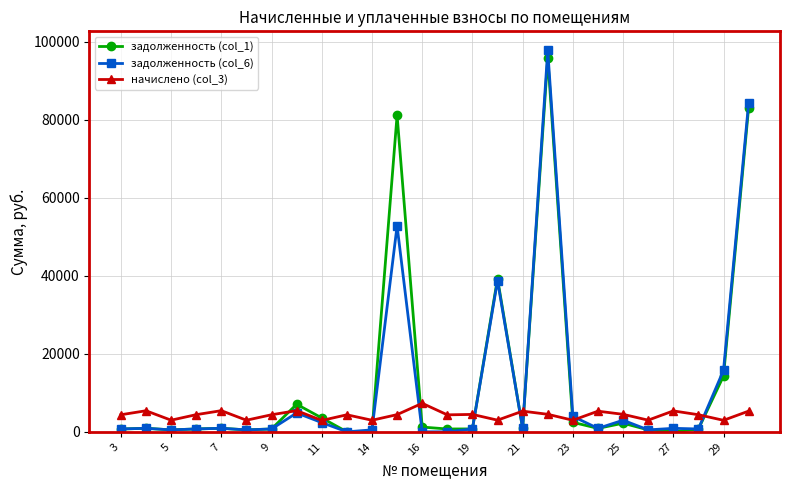

At how many categories does at least one series exceed 54599?

3